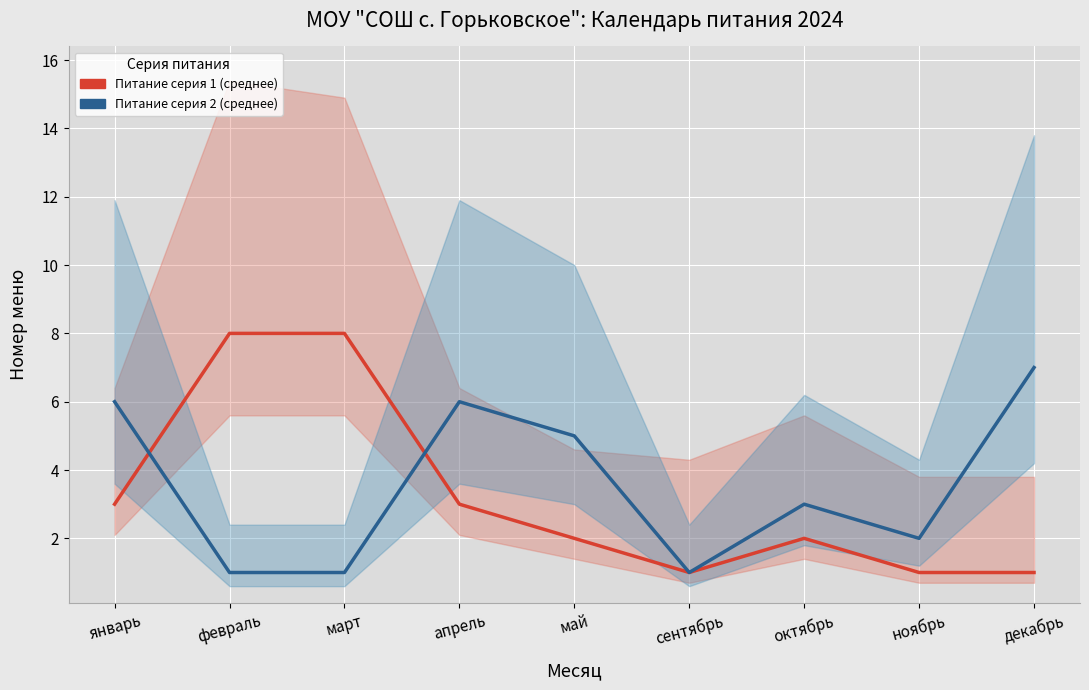

Does the chart display data point markers on the line(s)?

No